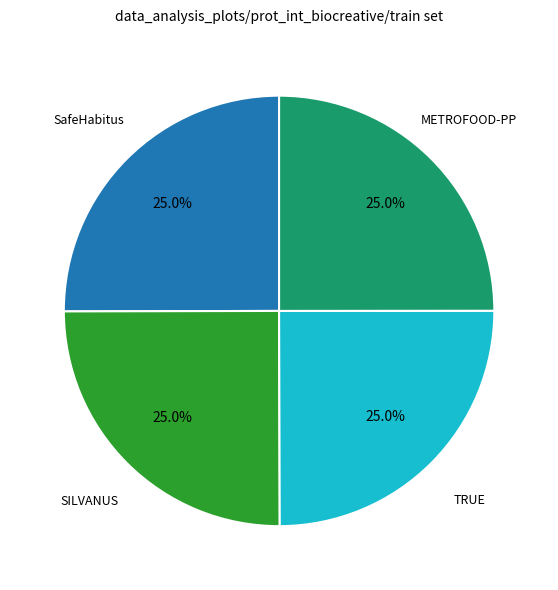

What percentage do METROFOOD-PP and TRUE together represent?

50.0%